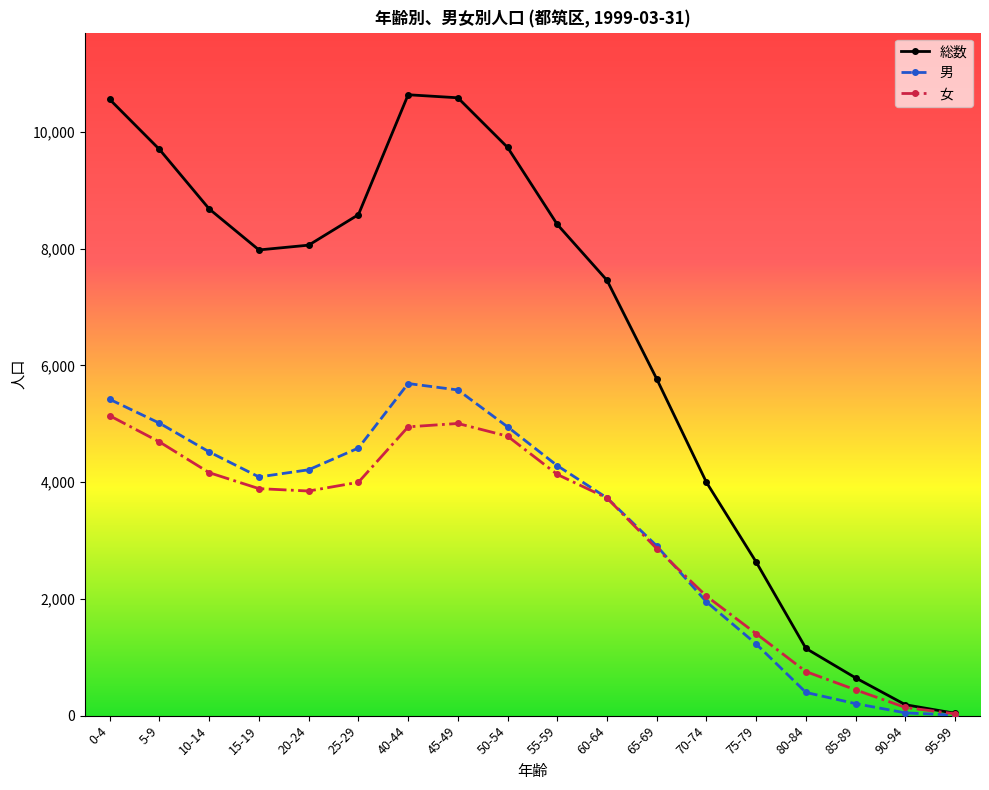

What value does the 男 series have at 70-74, to the nearest 10?

1950